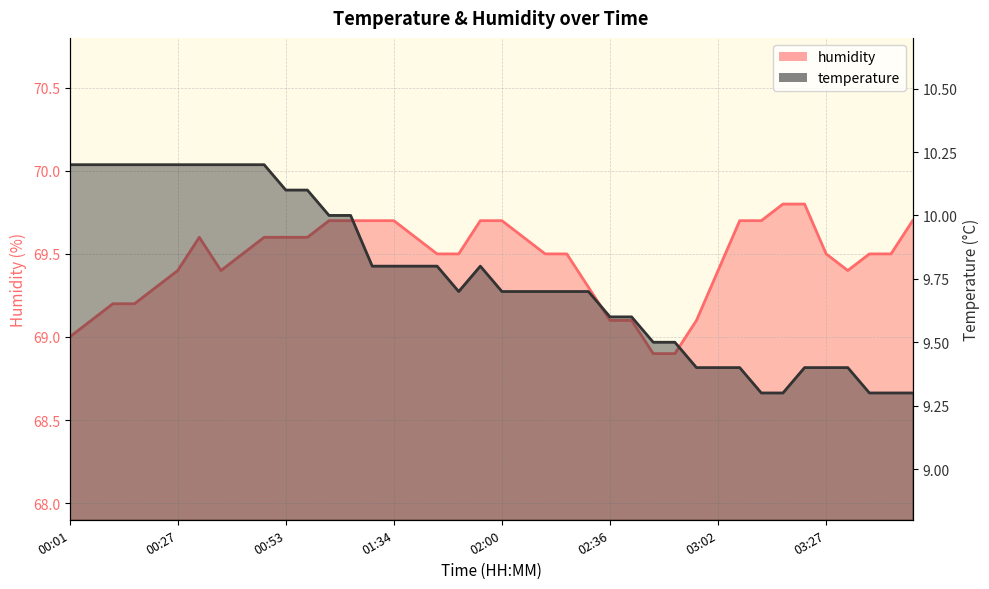

What is the sum of all humidity values?

2778.3